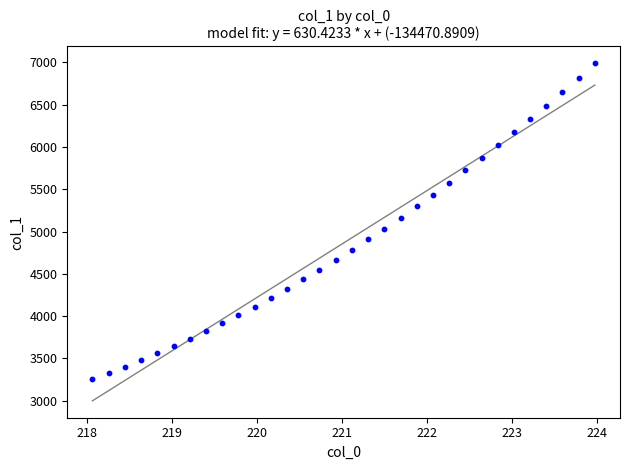

What is the range of X values (max minus min)?

5.9